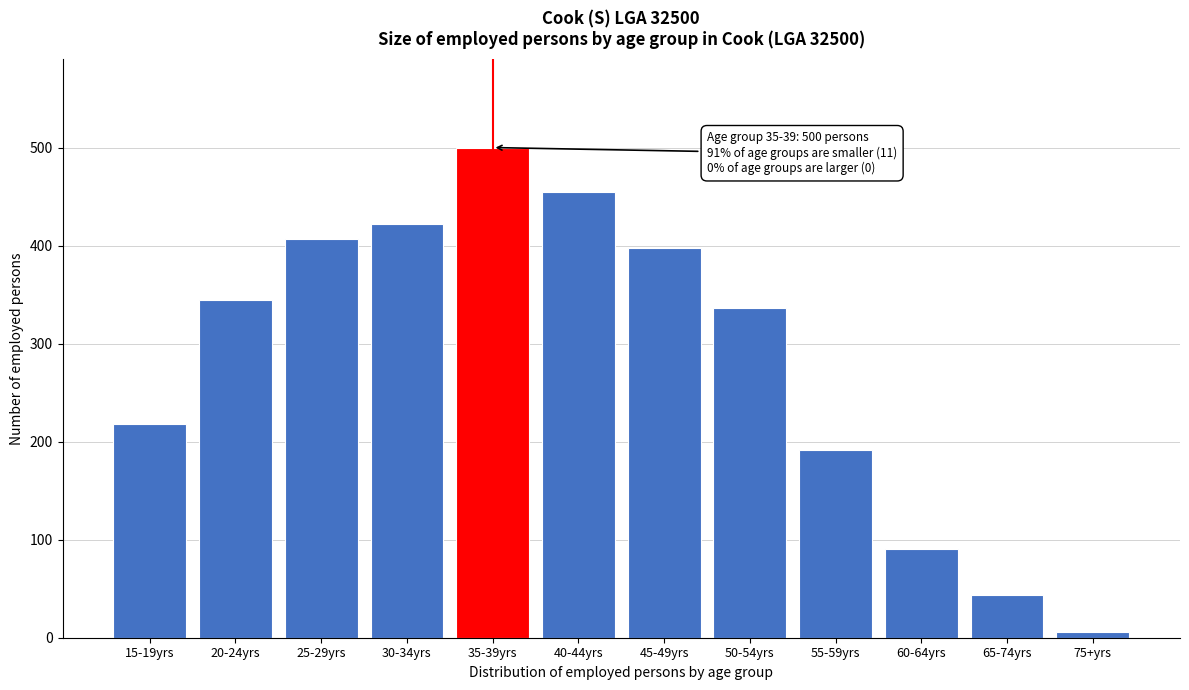

Reading left to right, extract all data points from this chart.

15-19yrs=218	20-24yrs=345	25-29yrs=407	30-34yrs=422	35-39yrs=500	40-44yrs=455	45-49yrs=398	50-54yrs=336	55-59yrs=192	60-64yrs=90	65-74yrs=44	75+yrs=6